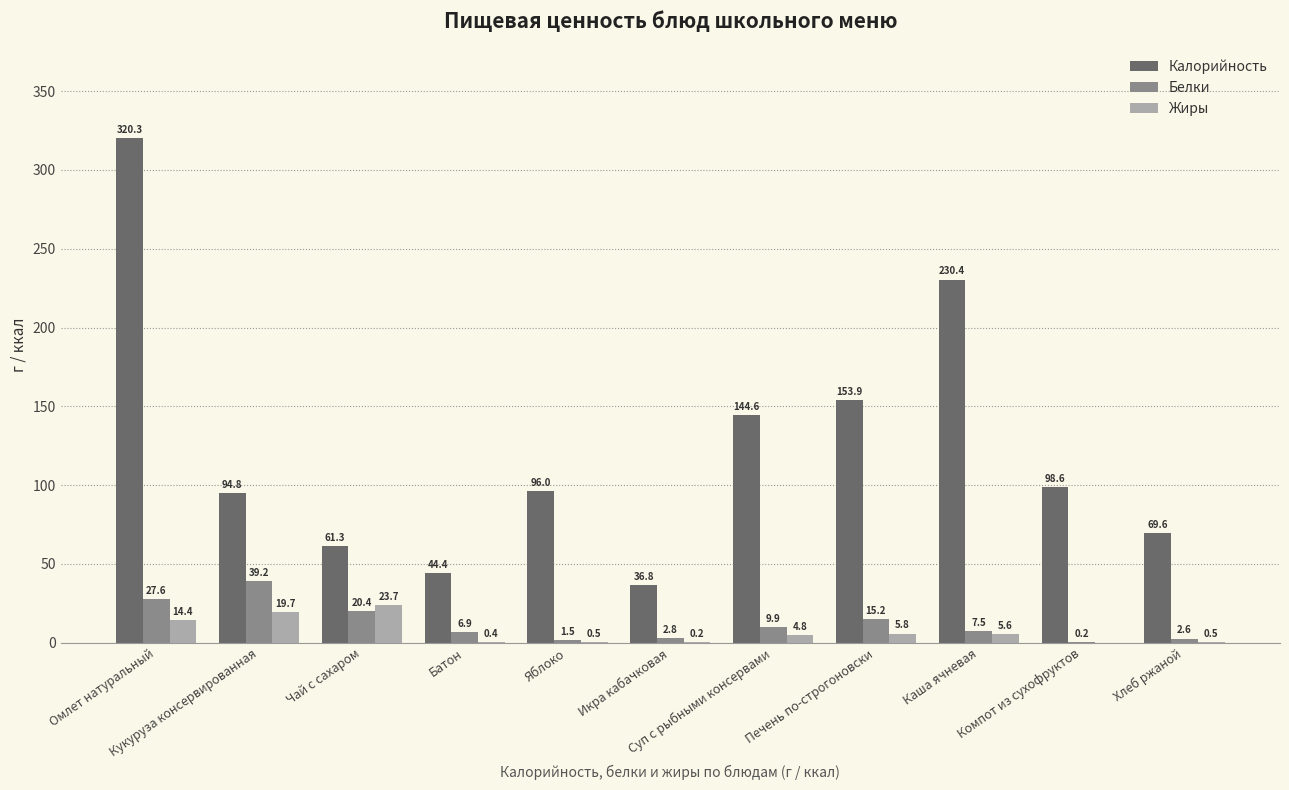

Which series has the largest total across all categories?

Калорийность